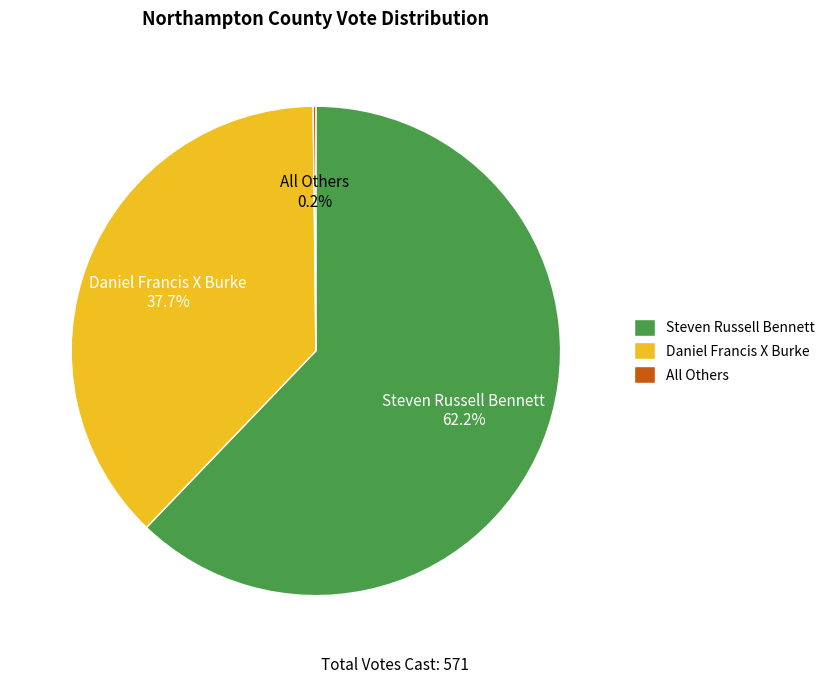

Does Steven Russell Bennett represent more than half of the total?

Yes